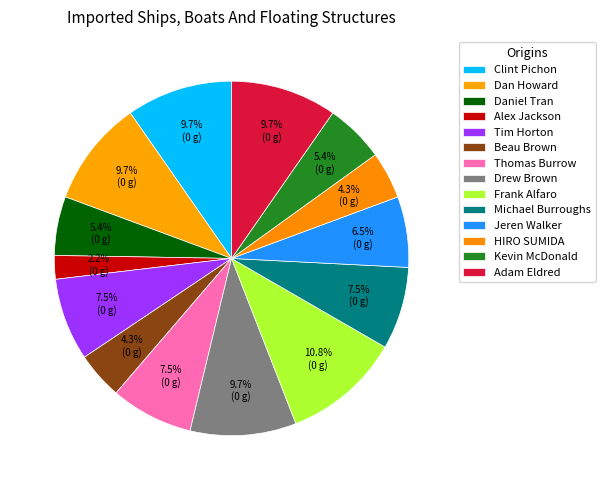

Rank the categories by value from highest to lowest.

Frank Alfaro, Clint Pichon, Dan Howard, Drew Brown, Adam Eldred, Tim Horton, Thomas Burrow, Michael Burroughs, Jeren Walker, Daniel Tran, Kevin McDonald, Beau Brown, HIRO SUMIDA, Alex Jackson